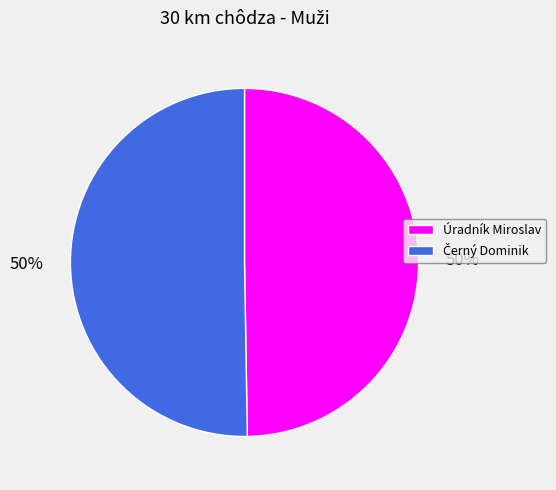

To the nearest percent, what is the average slice percentage?

50%